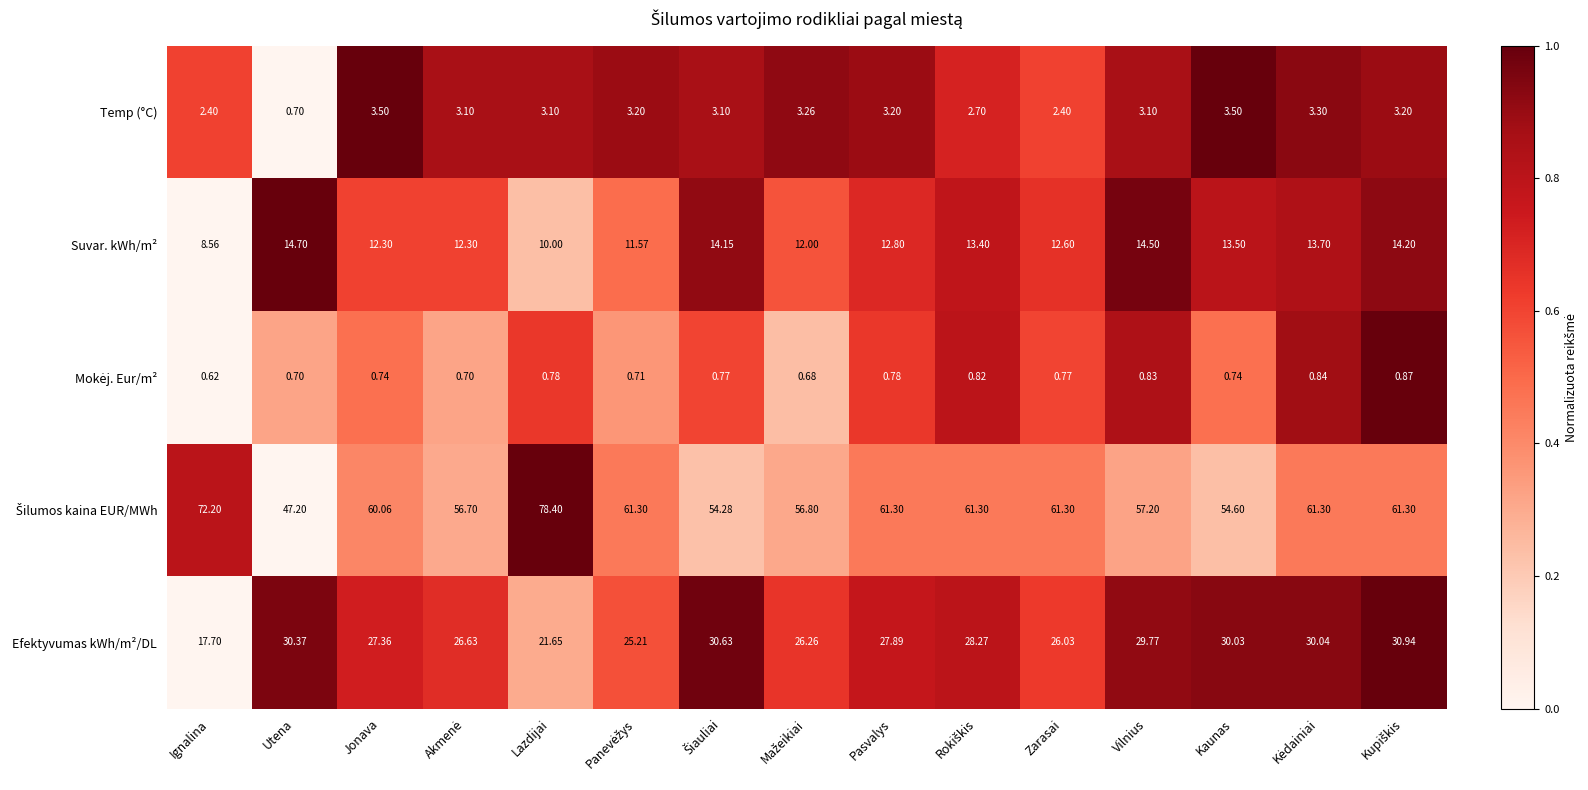

How many data points in Efektyvumas kWh/m²/DL are above 27?

9